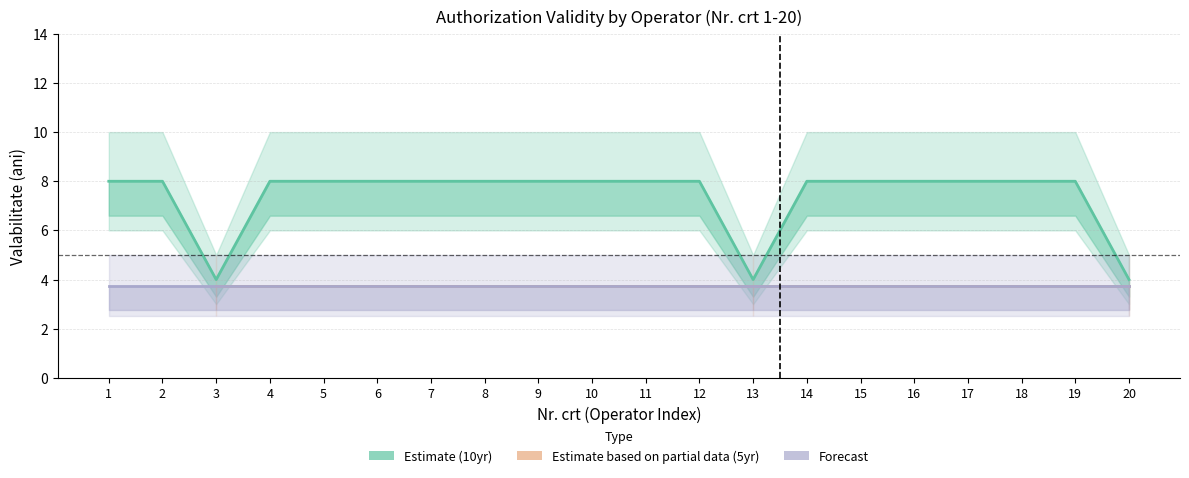

Is the value of validity_5yr at 4 greater than the value of validity_10yr at 16?

No